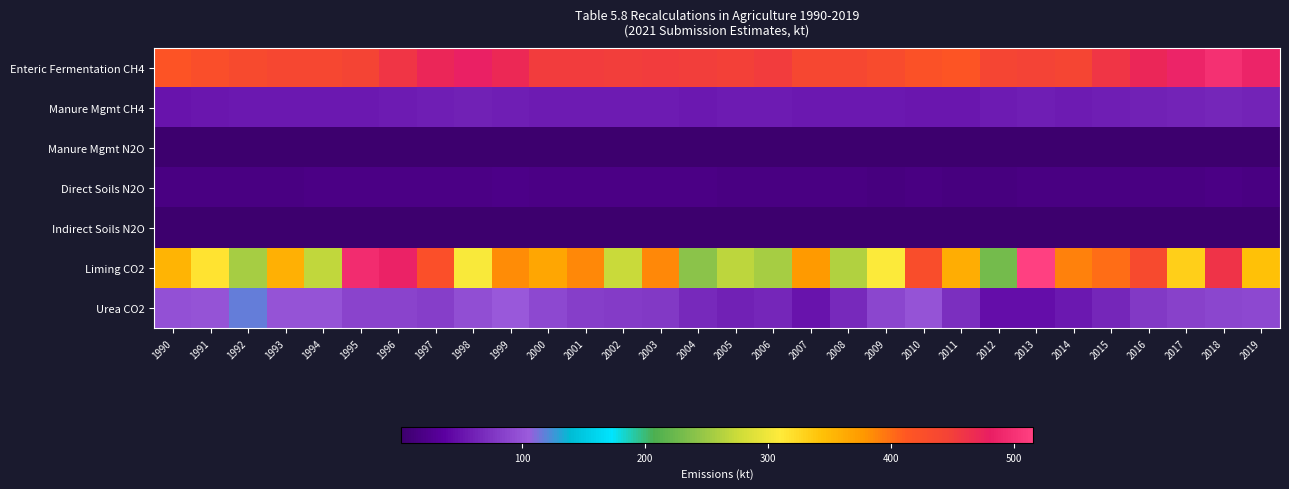

Between 1999 and 2009, which is larger?

1999